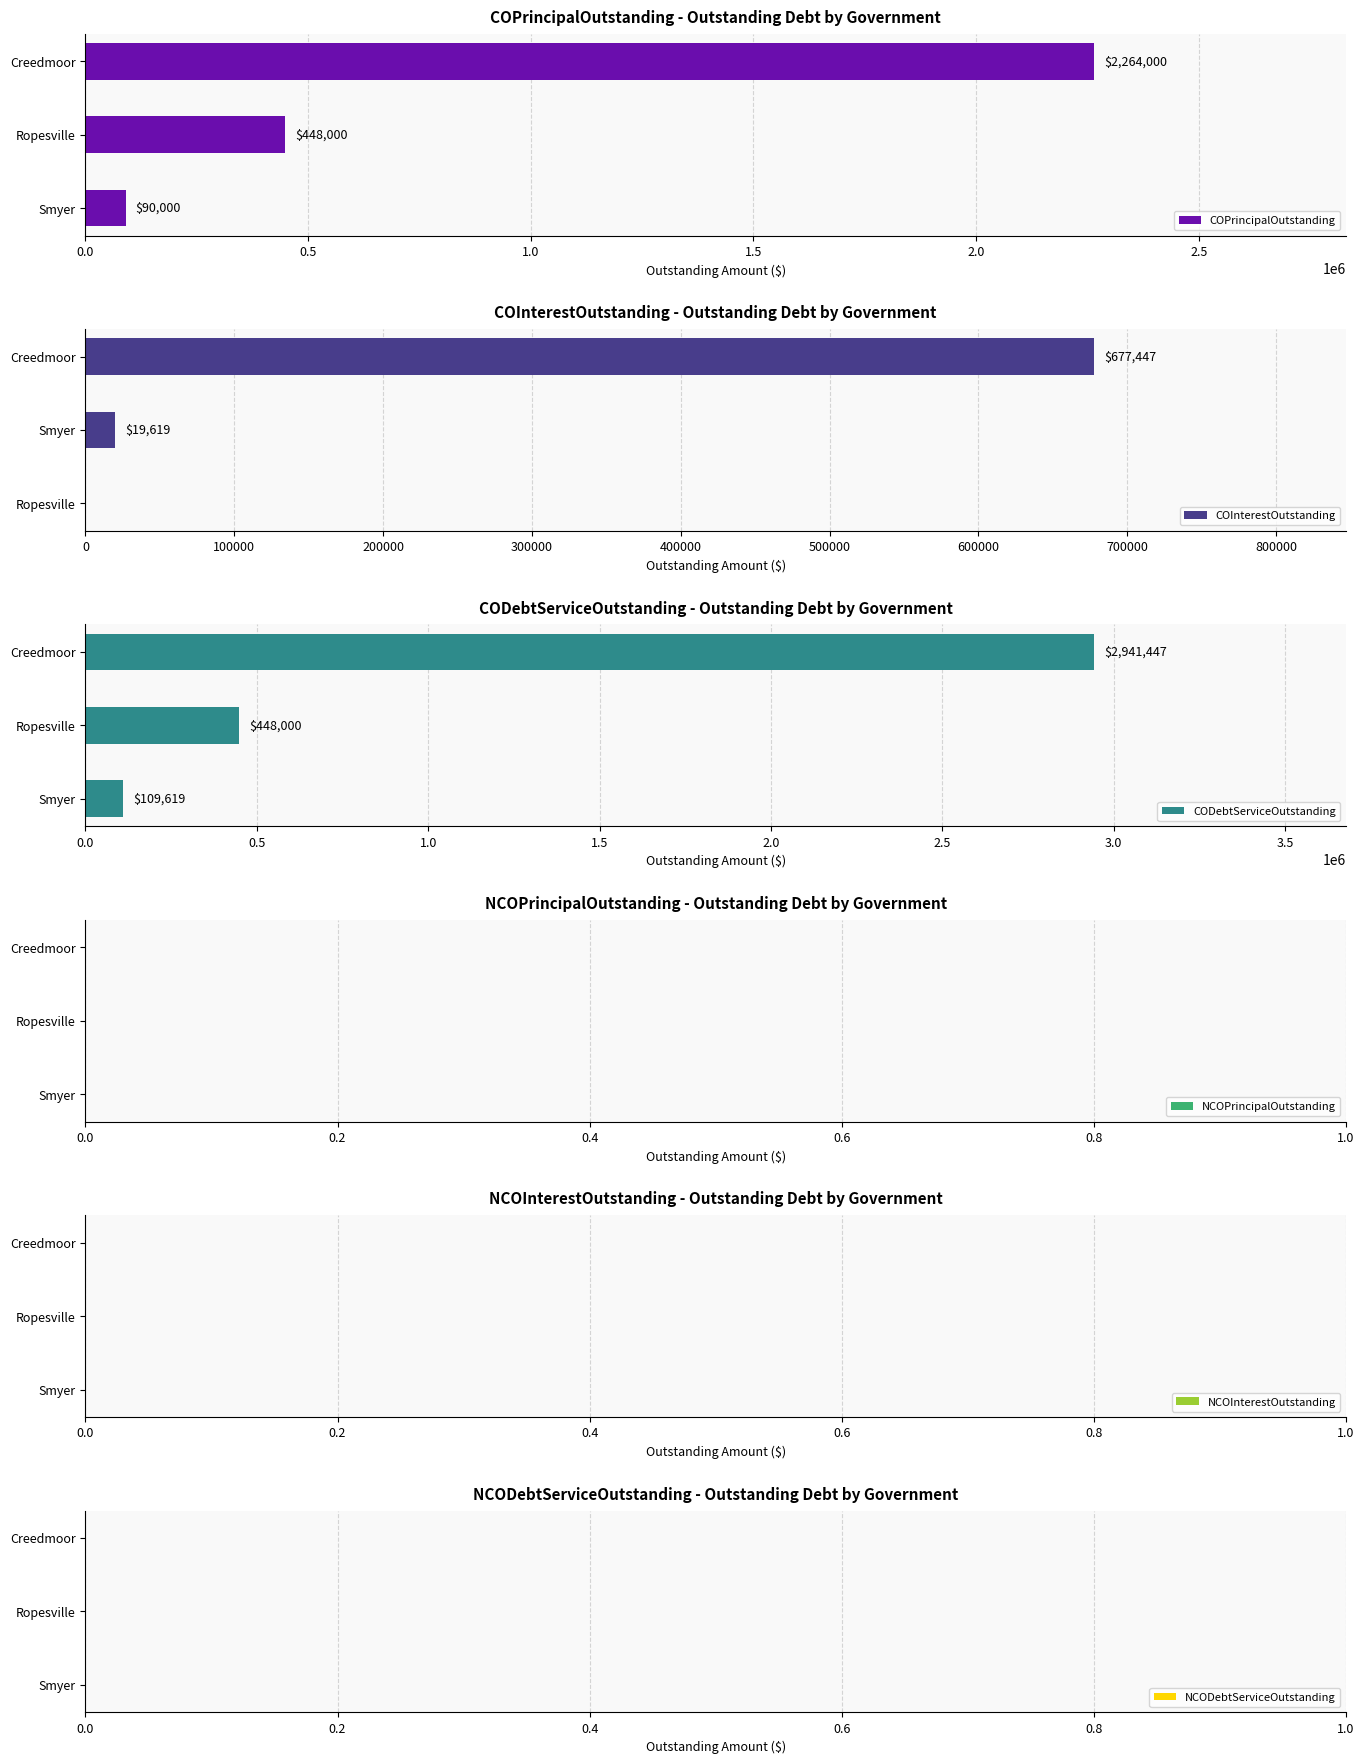

Where is COPrincipalOutstanding nearest to the value 1177000?

Ropesville